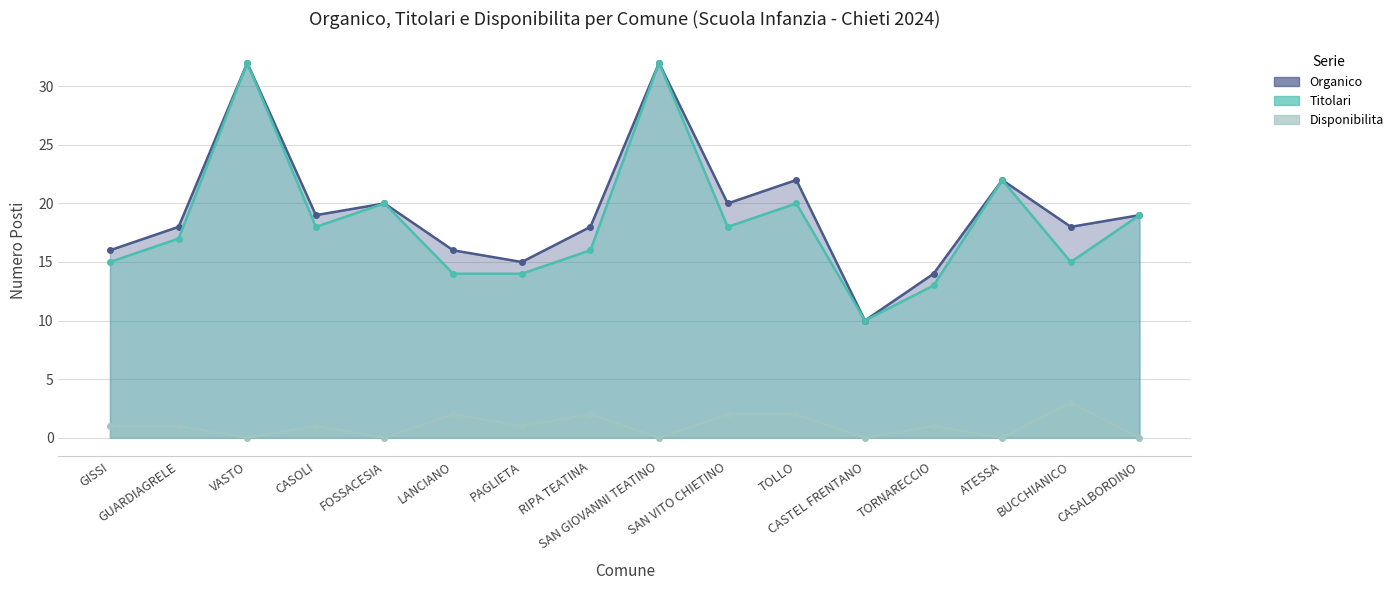

What position from the left is GUARDIAGRELE?

2